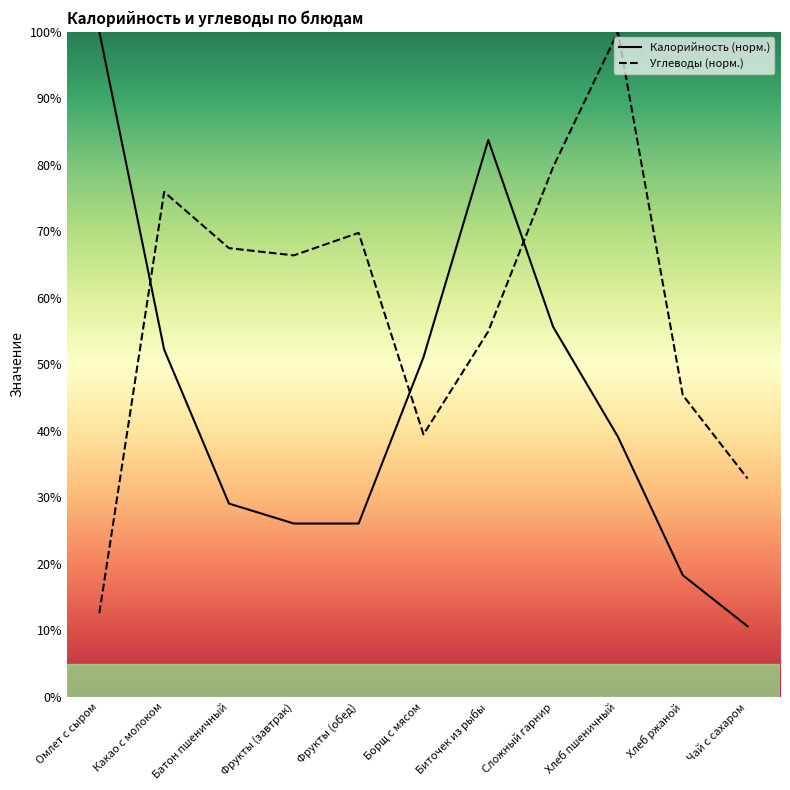

What is the difference between the highest and lowest values at Хлеб пшеничный?

60.9